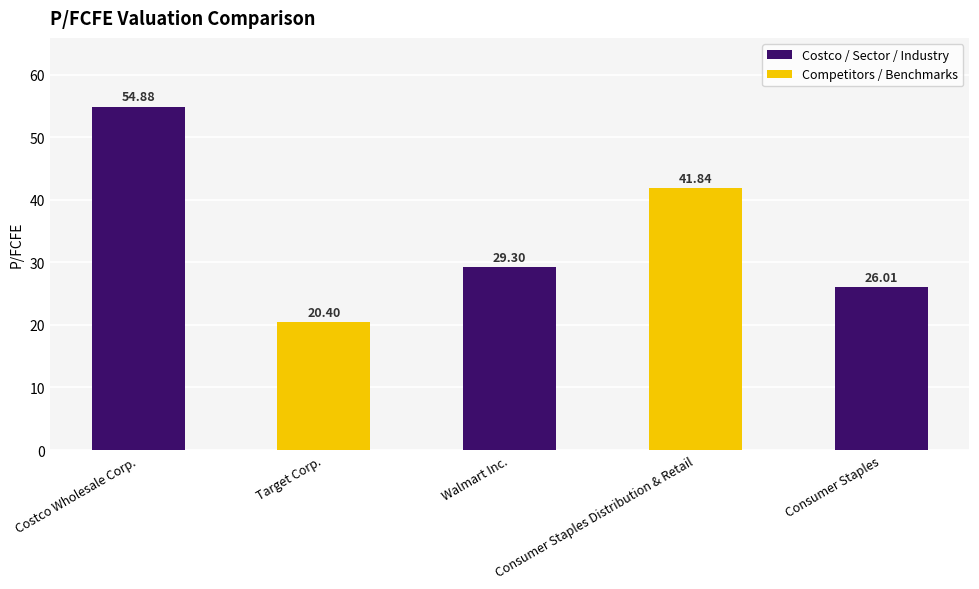

Where is the data nearest to the value 37?

Consumer Staples Distribution & Retail